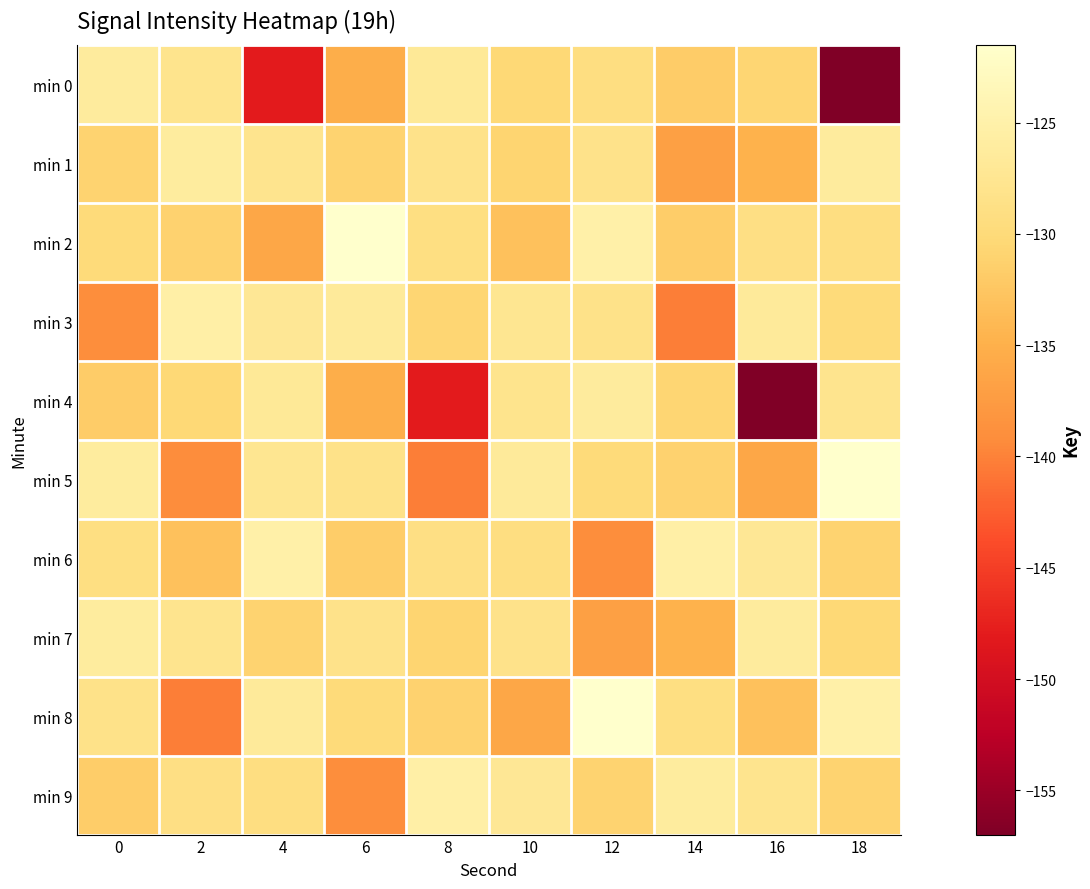

Rank the series by their maximum value, from lowest to highest.

min 0, min 4, min 1, min 7, min 3, min 9, min 6, min 2, min 5, min 8